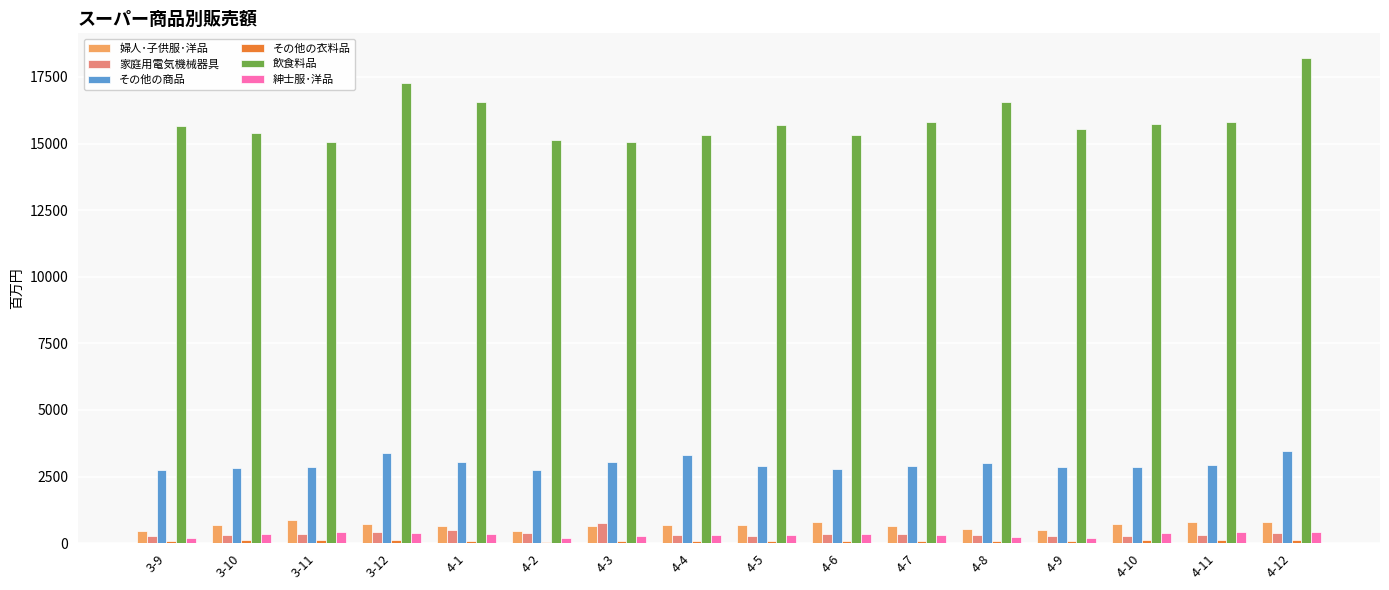

Which series has the largest total across all categories?

飲食料品